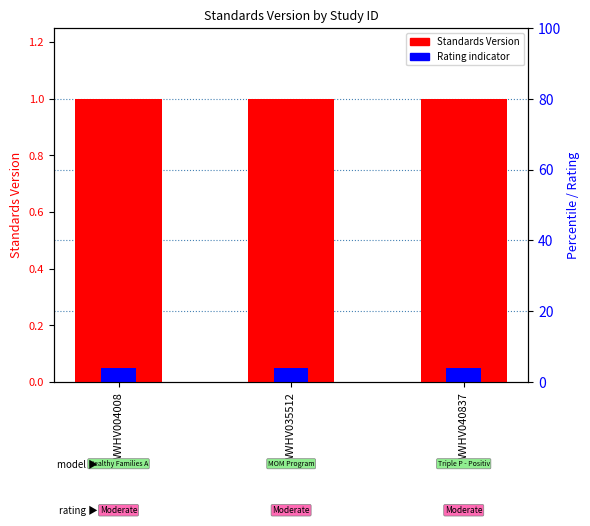

What is the value of the Rating Score bar at the 2nd from the left?

0.1